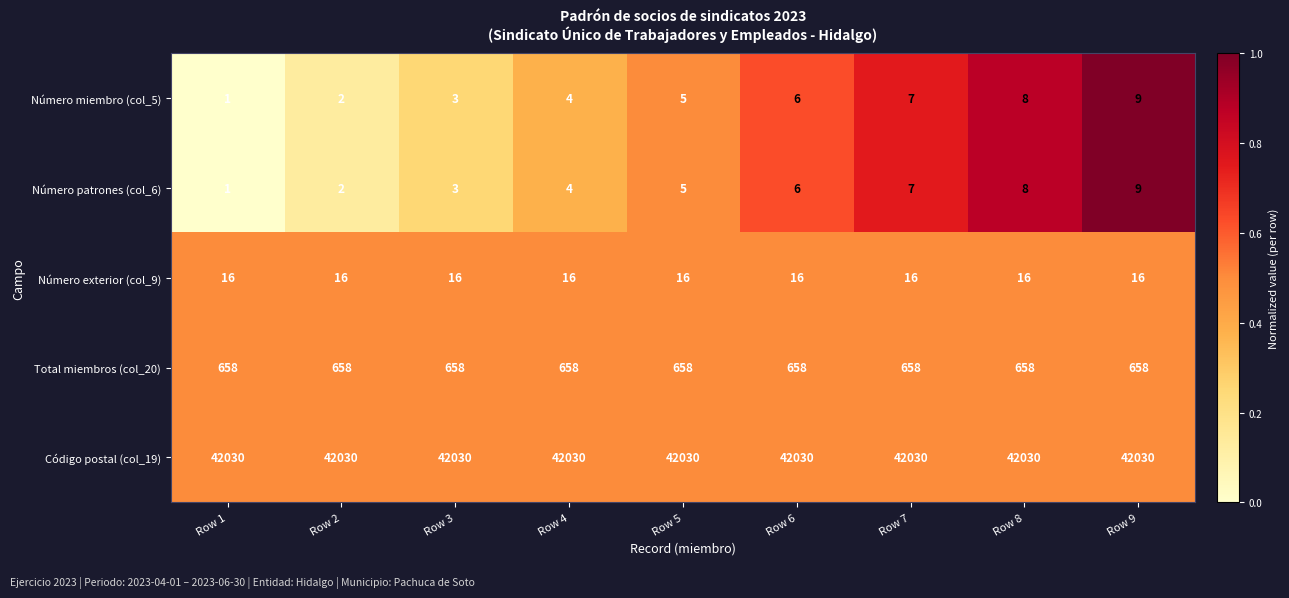

What is the sum of the Número exterior (col_9) values at Row 7 and Row 1?

32